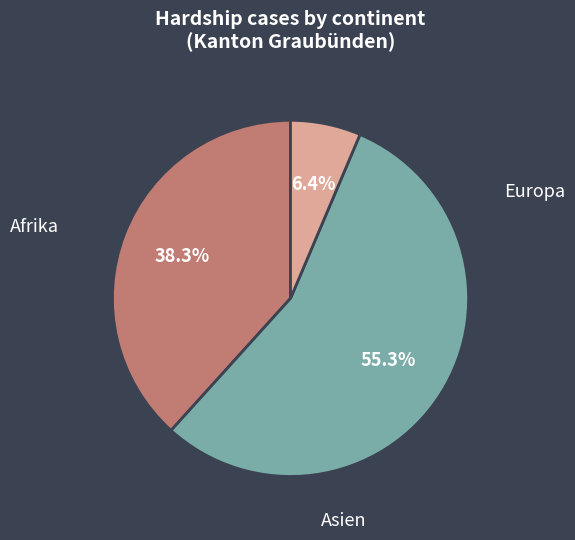

Is there a majority slice in this chart?

Yes